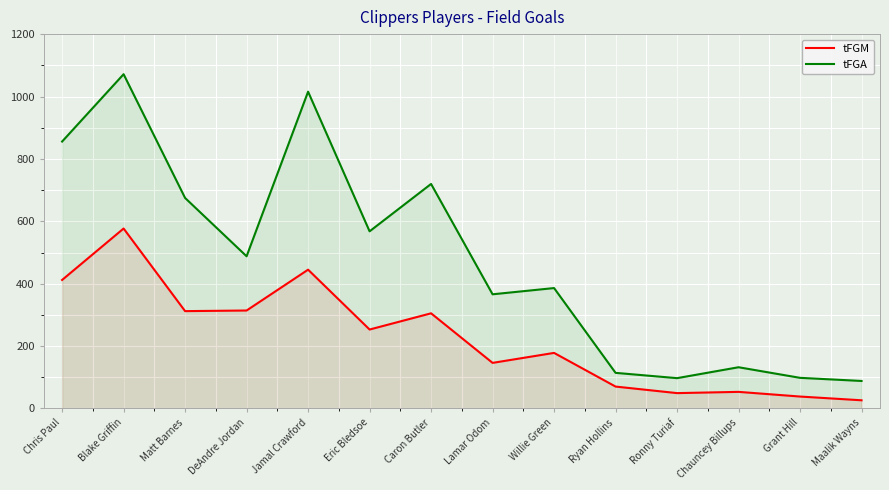

Rank the series by their average value, from highest to lowest.

tFGA, tFGM